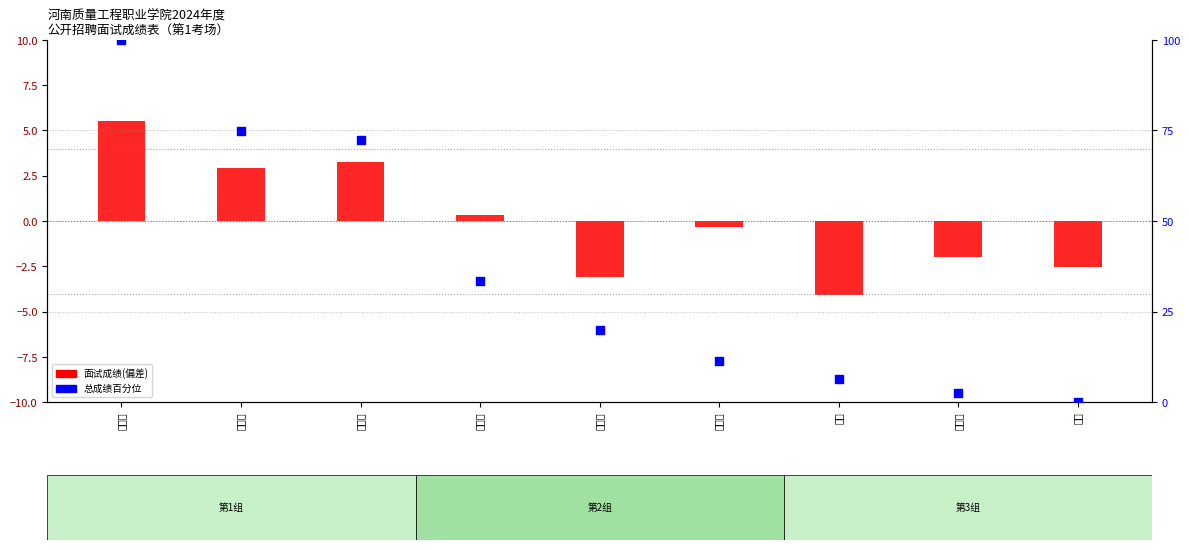

Which series reaches the minimum Y coordinate?

面试成绩(偏差)